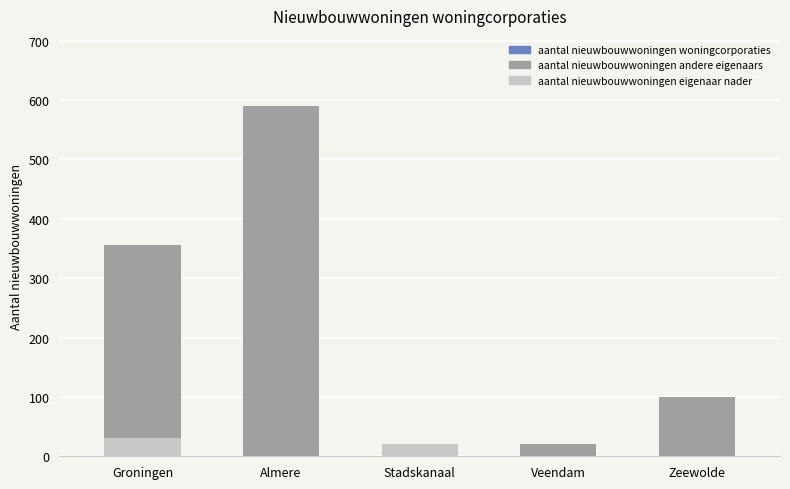

List the labels in order of aantal nieuwbouwwoningen eigenaar nader value, largest first.

Groningen, Stadskanaal, Almere, Veendam, Zeewolde